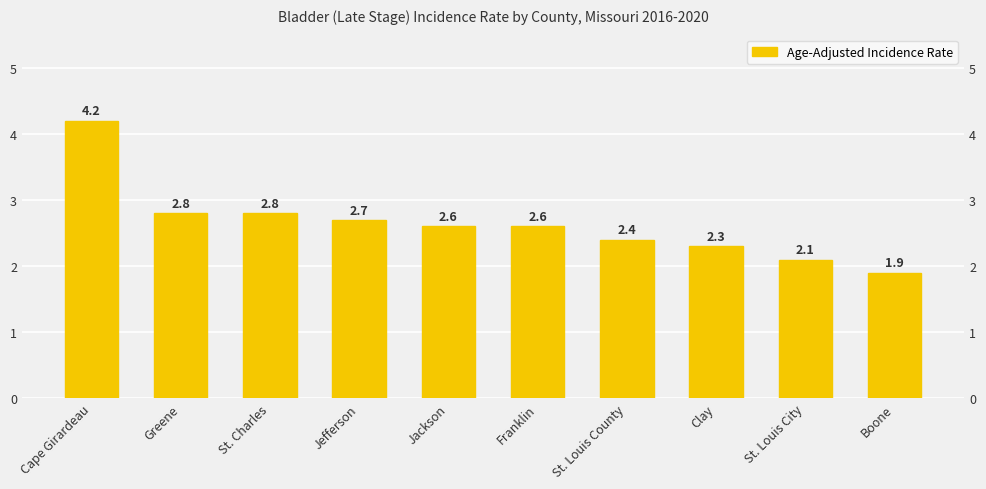

Are the bars horizontal?

No